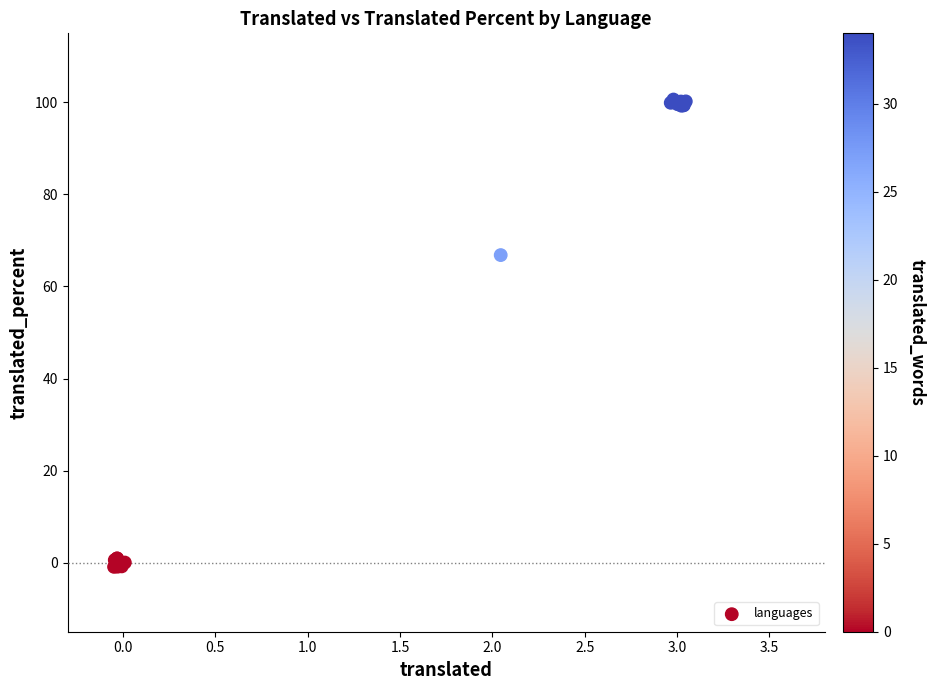

What Y value in the scatter plot is closest to 49?

66.8